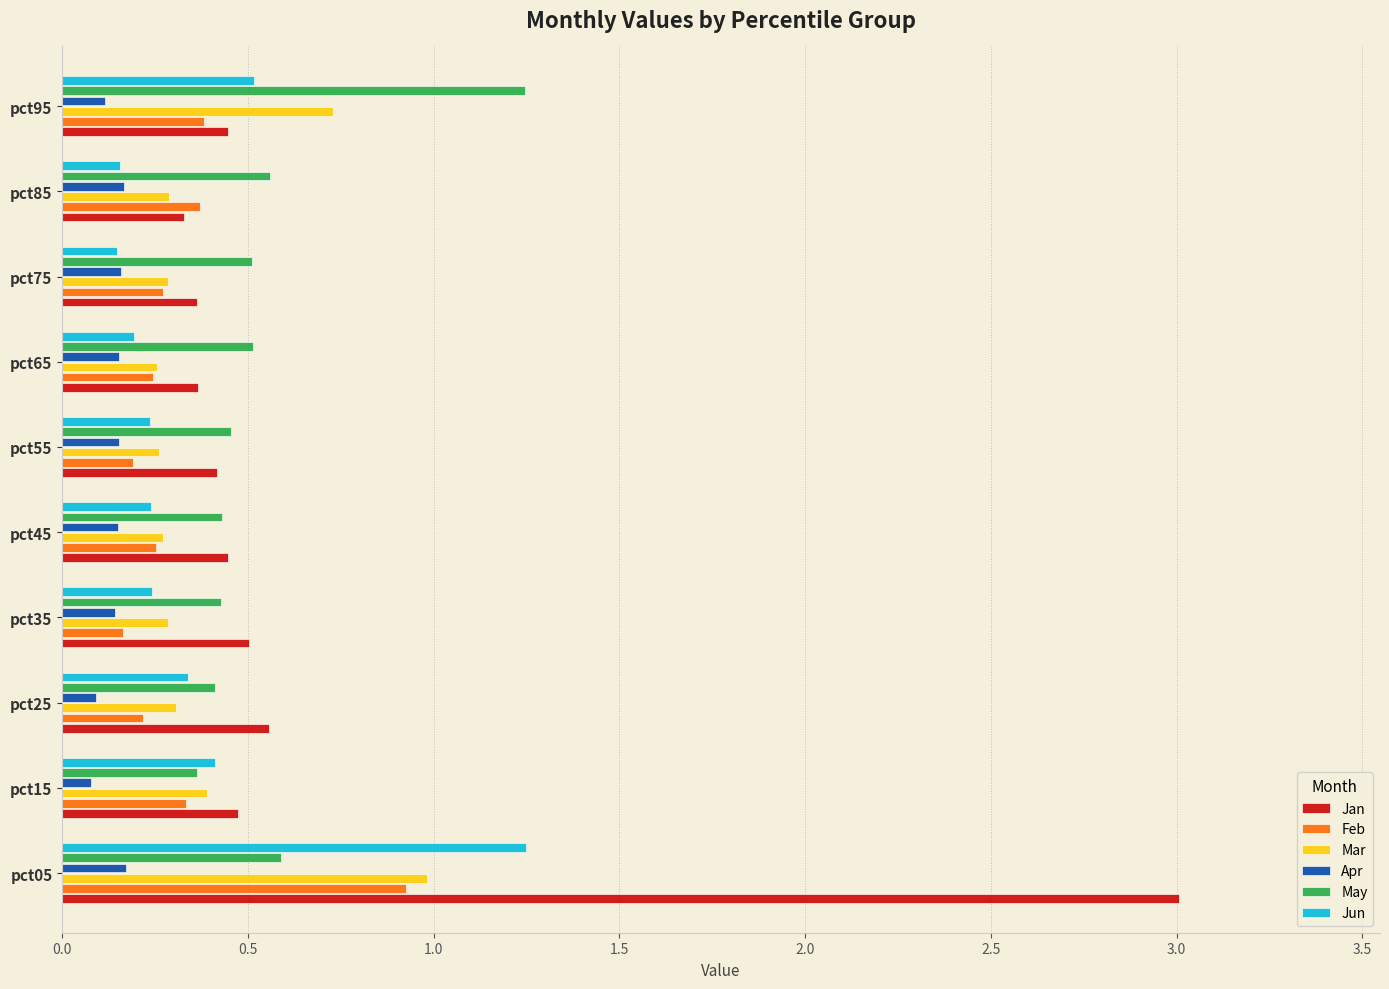

What is the sum of all Jun values?

3.7